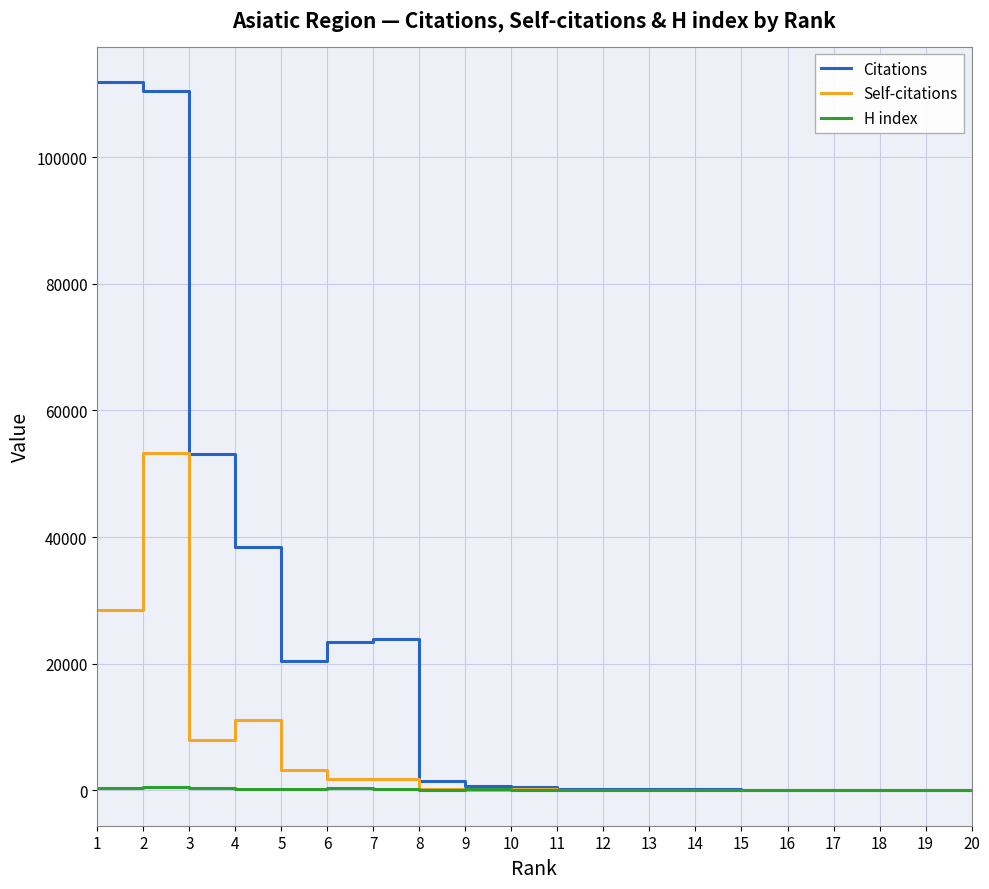

Is the value of H index at 16 greater than the value of Citations at 5?

No